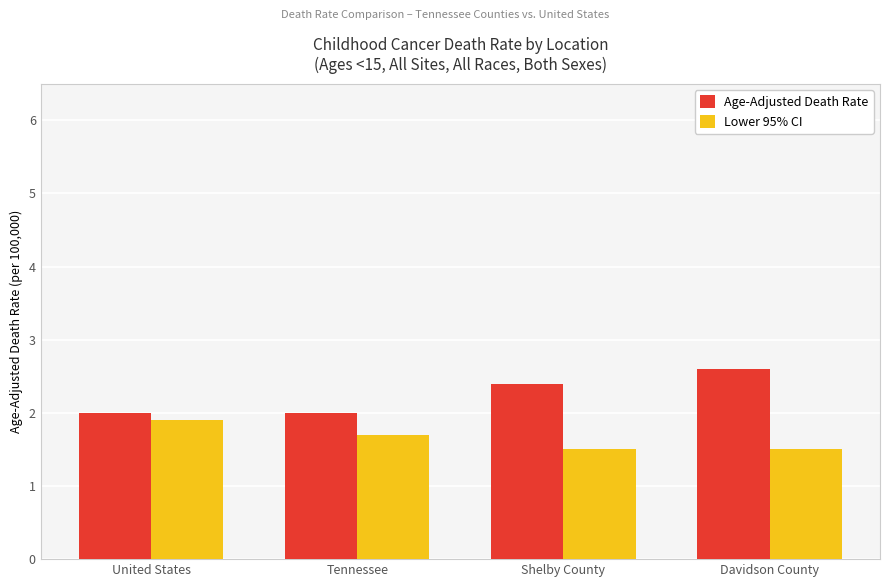

At which category is the sum across all series the highest?

Davidson County